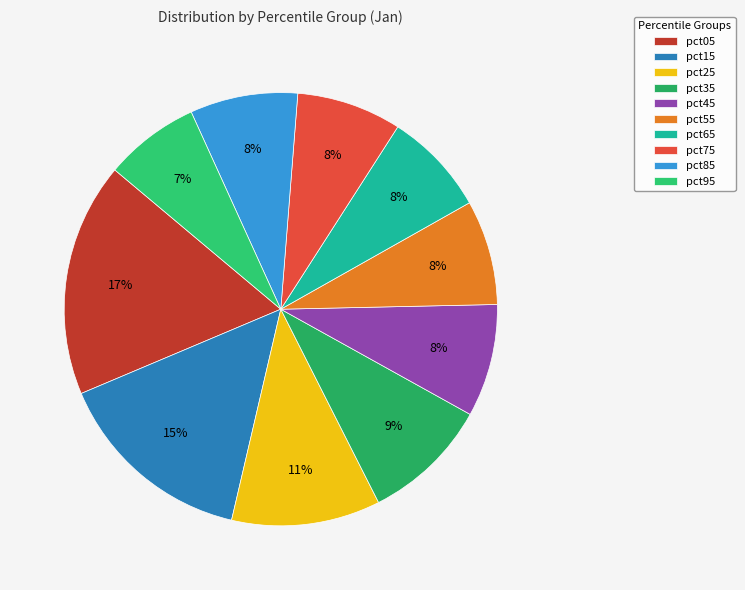

Rank the categories by value from highest to lowest.

pct05, pct15, pct25, pct35, pct45, pct85, pct55, pct75, pct65, pct95